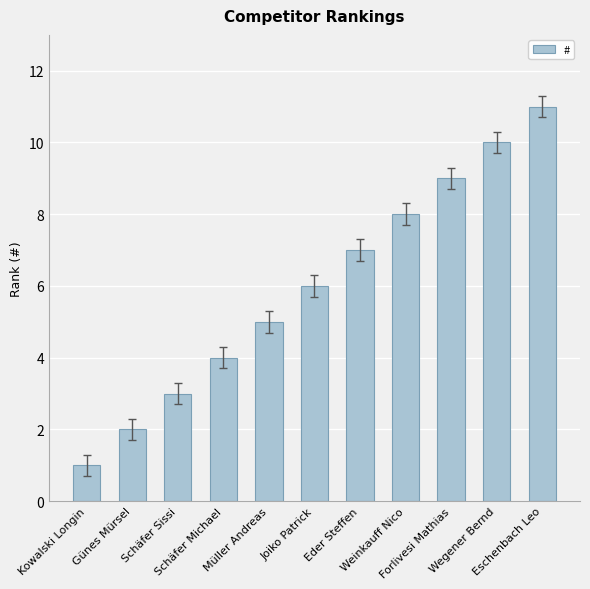

True or false: the data shows 9 at Forlivesi Mathias.

True